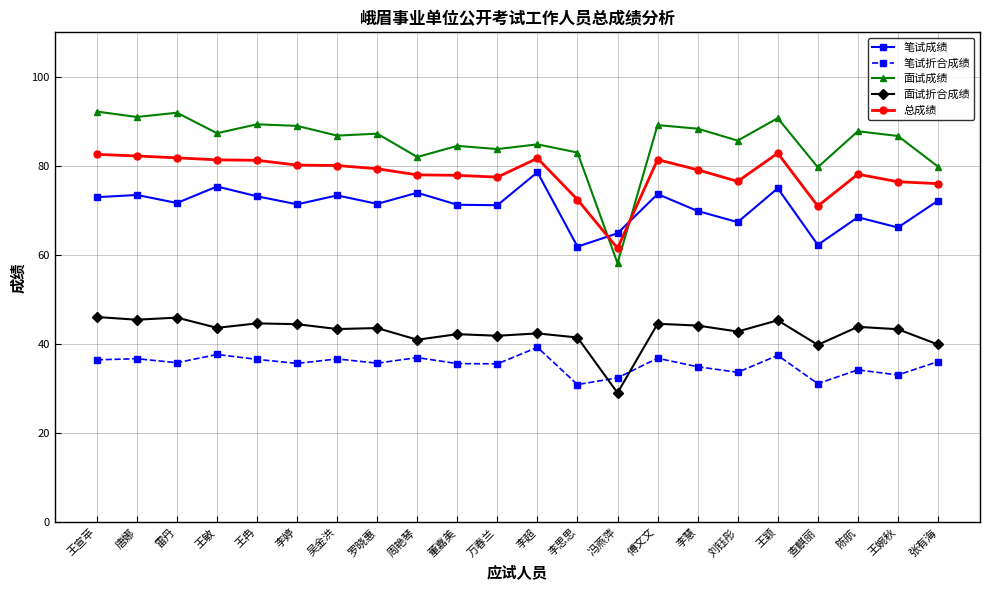

True or false: 笔试折合成绩 has more than 2 interior local peaks.

True